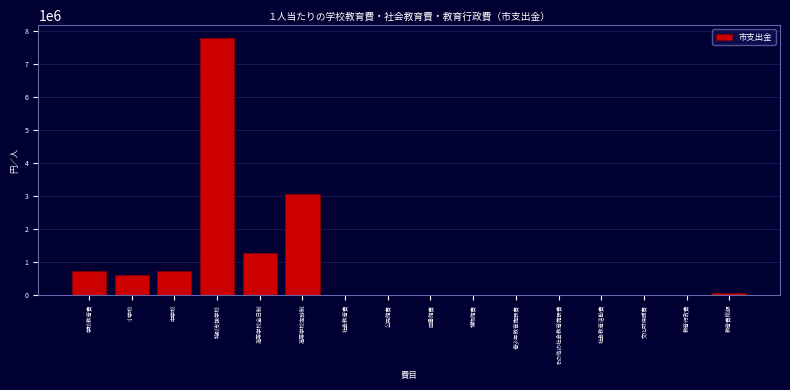

The value at 高等学校全日制 is 1272289.2. True or false?

True